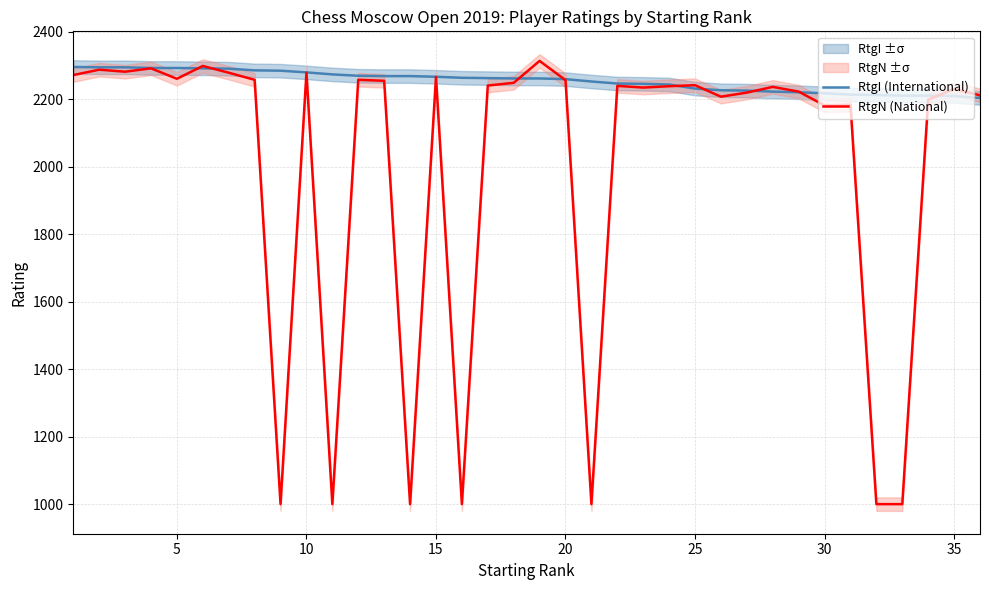

What is the sum of all RtgN (National) values?

72202